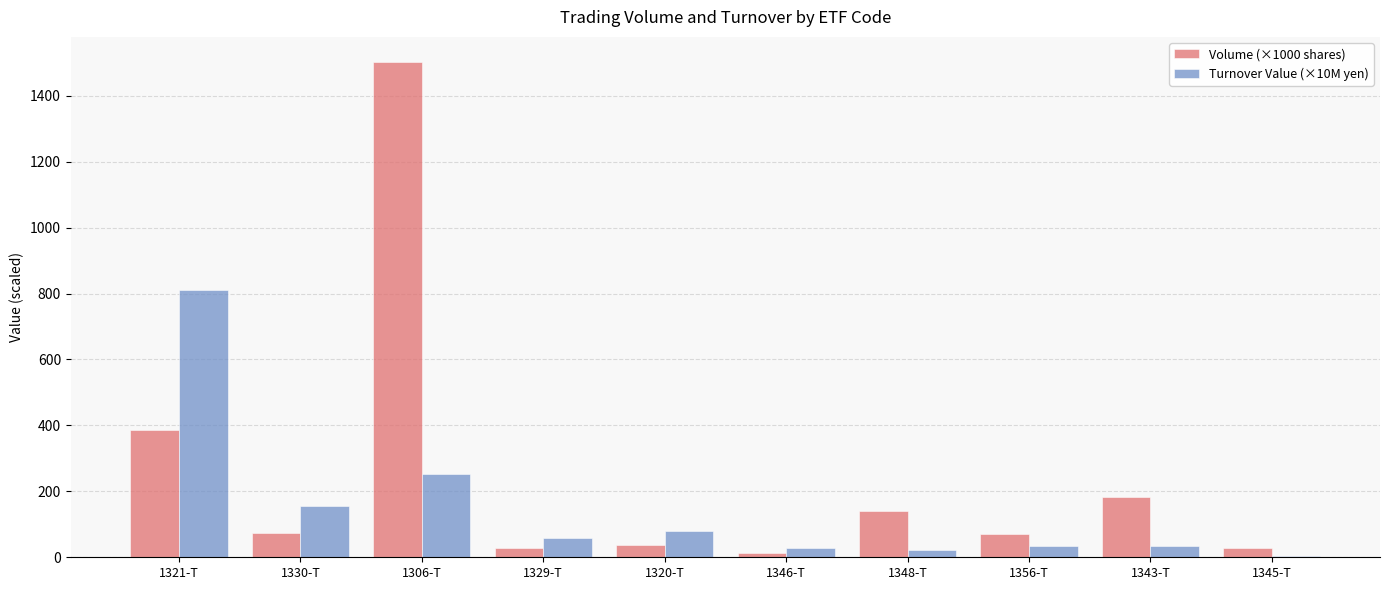

At how many categories does at least one series exceed 714?

2